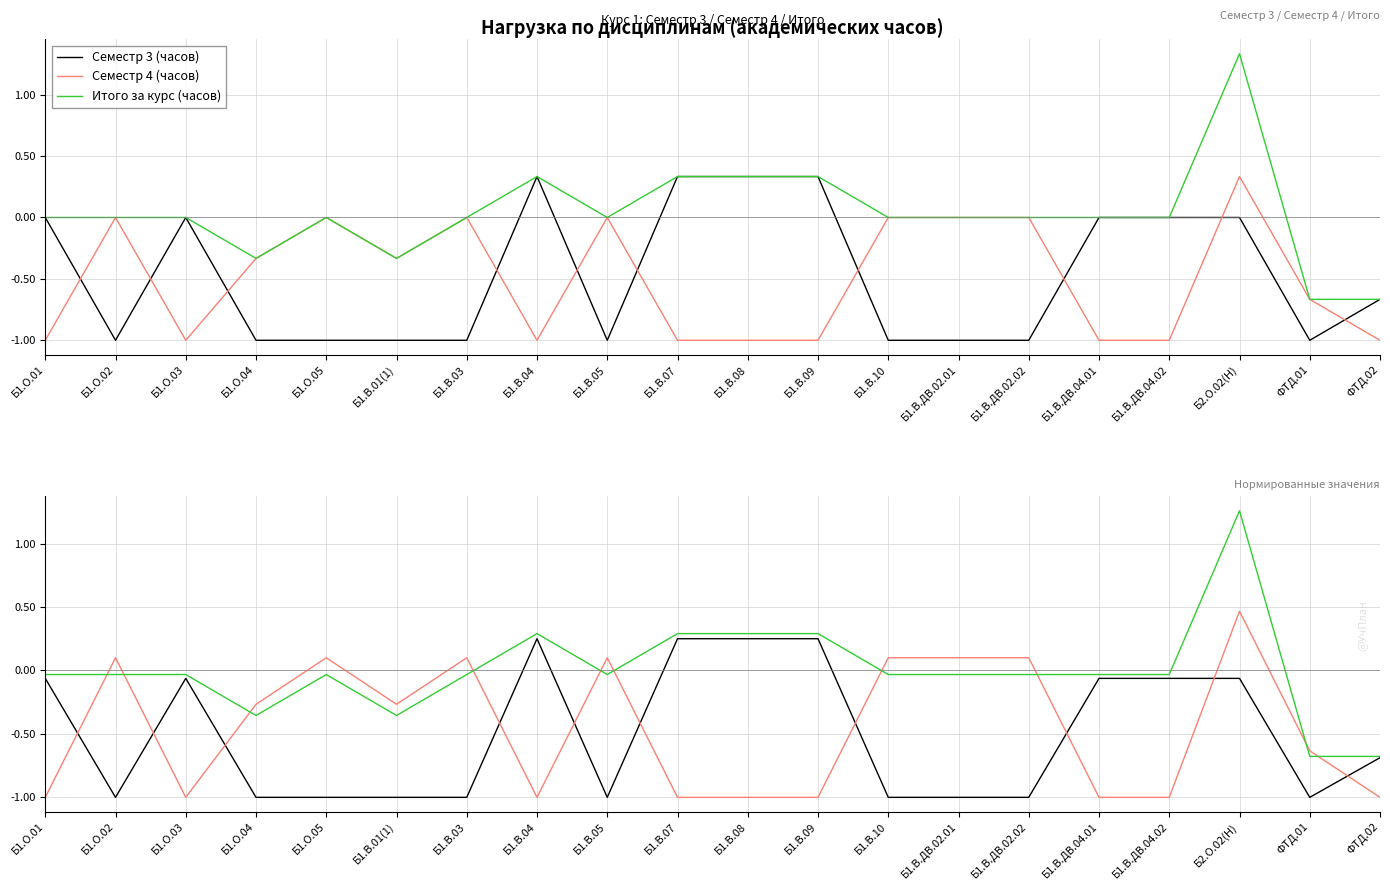

What is the total value across all series at ФТД.02?

-2.4